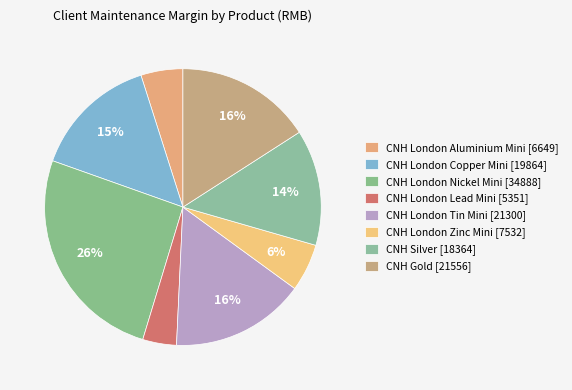

Approximately how many times larger is the value at CNH London Copper Mini compared to CNH Gold?

0.9